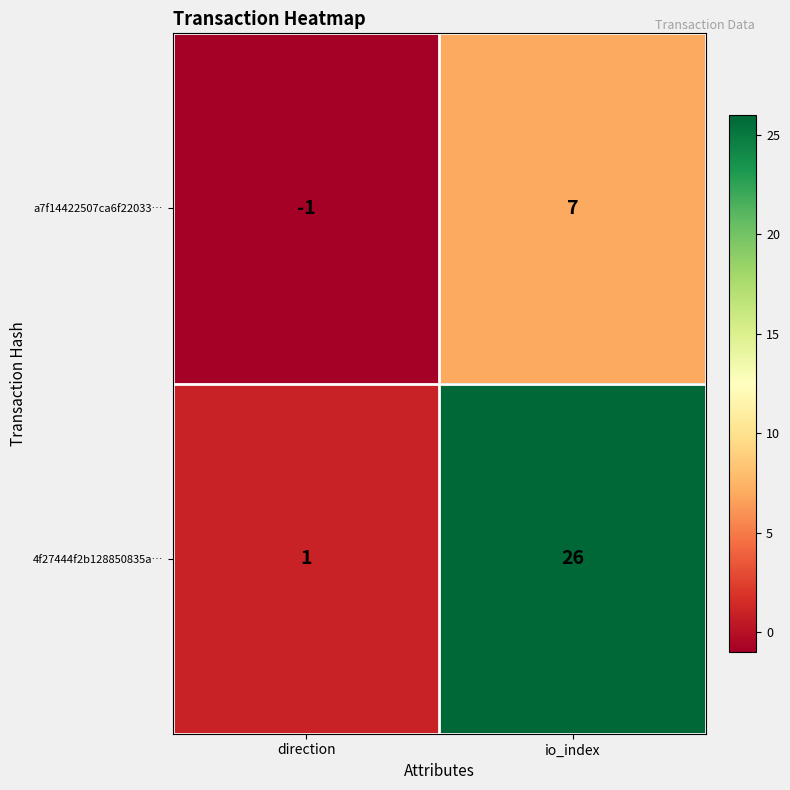

What is the difference between the maximum and minimum values in the 4f27444f2b128850835a… series?

25